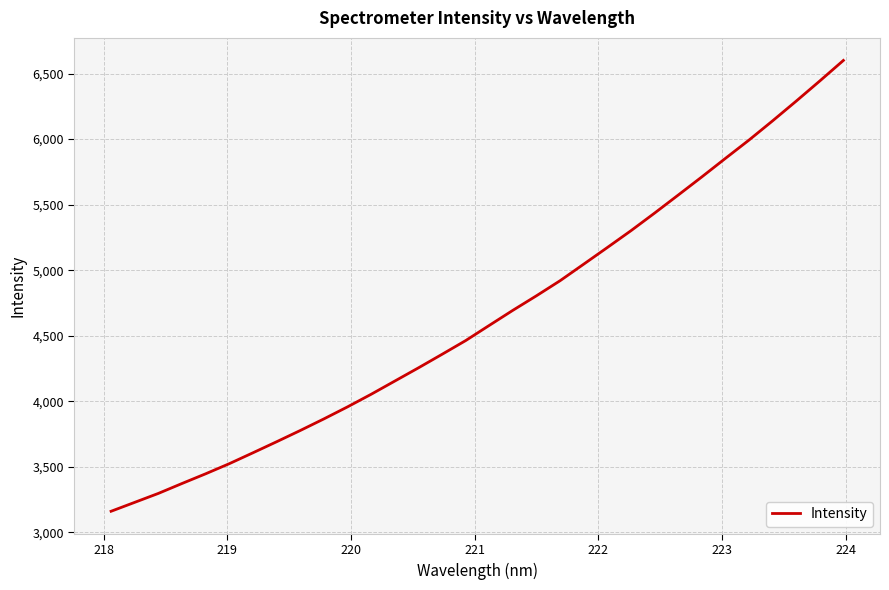

What is the average value?

4648.7